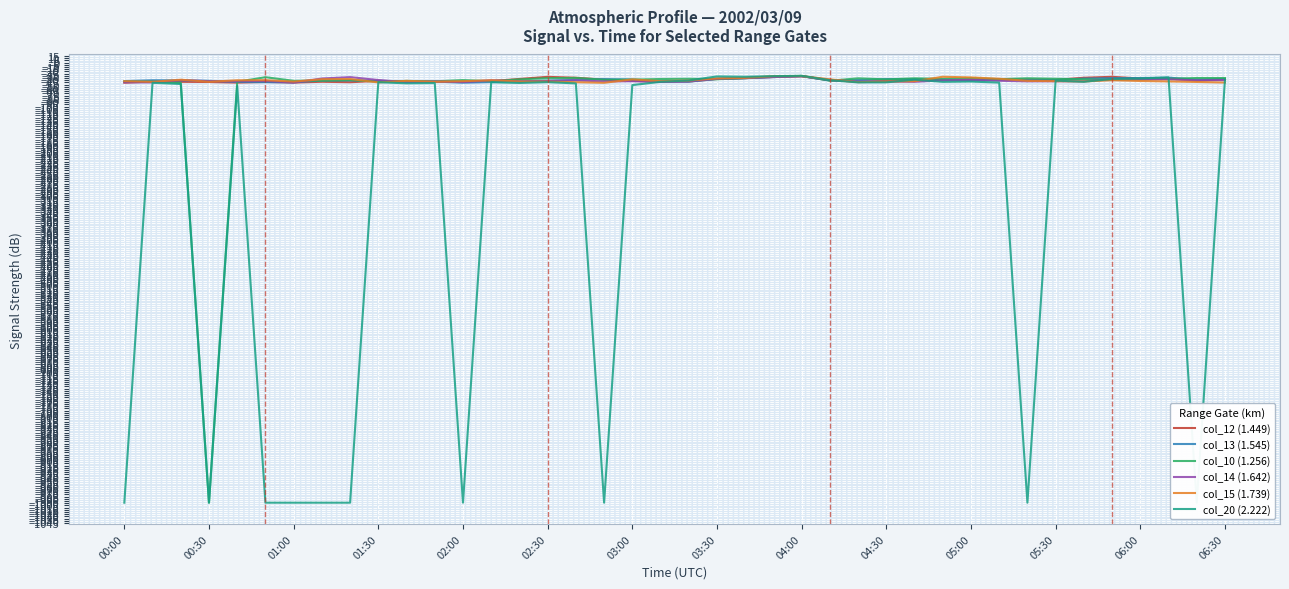

What is the value of the col_10 (1.256) point at the 20th from the left?

-37.4